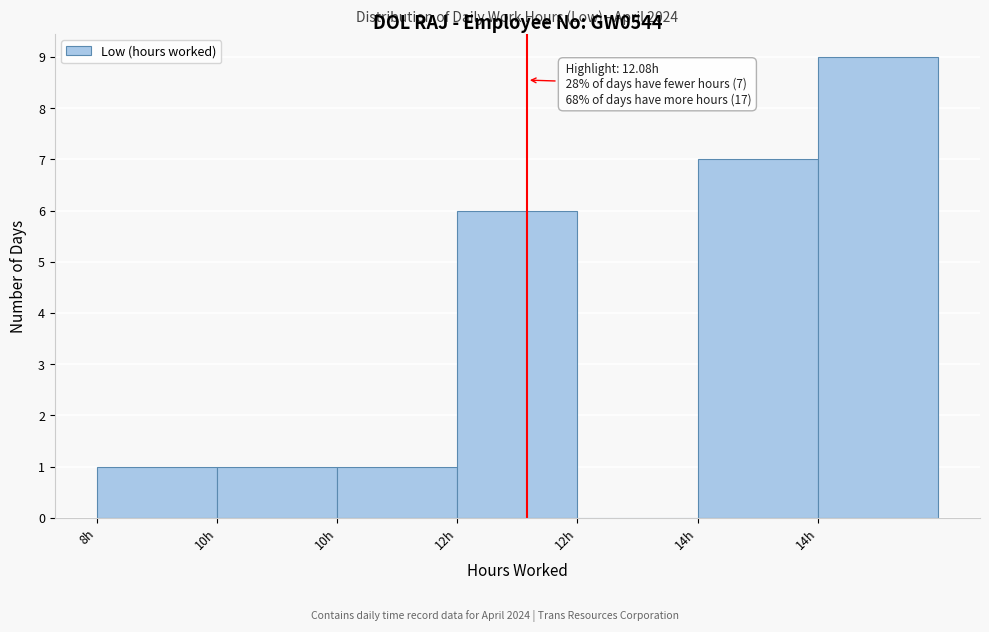

Count the number of data series in this chart.

1